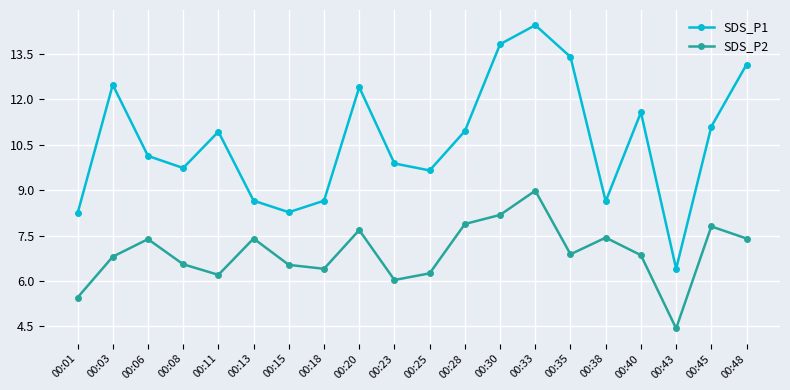

True or false: SDS_P2 has a value of 4.7 at 00:28.

False